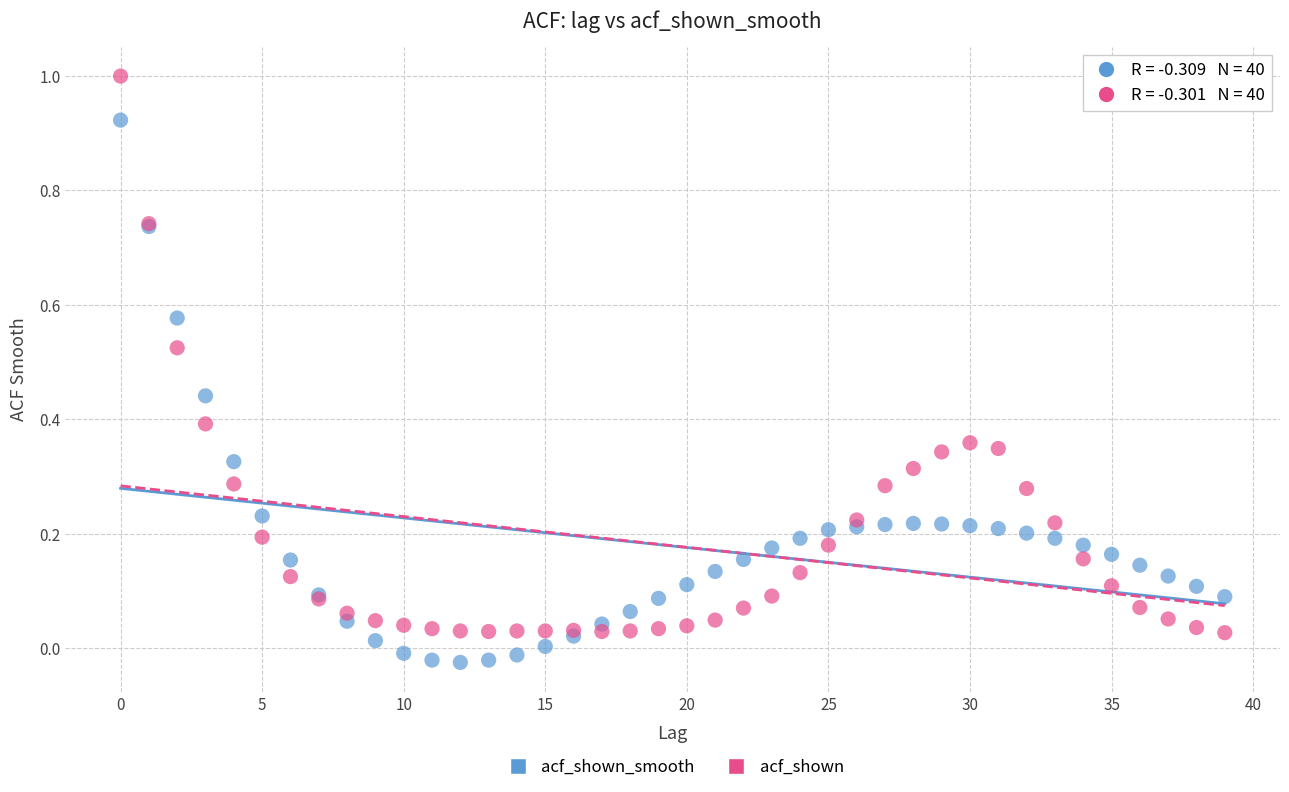

Which series has the widest spread of Y values?

acf_shown